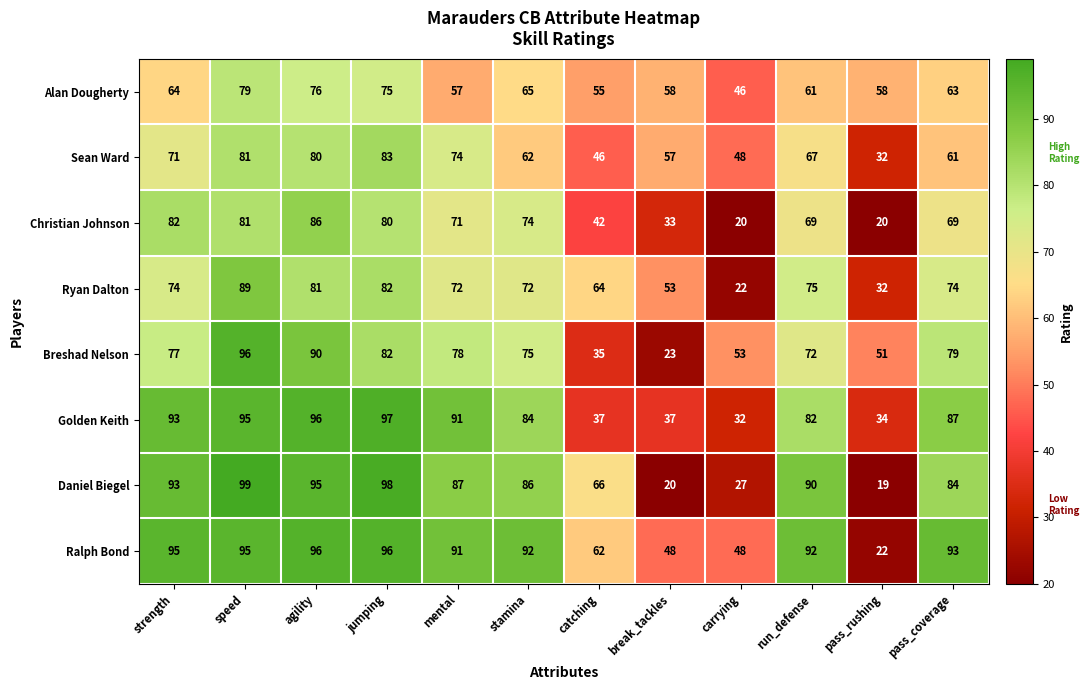

What is the difference between the maximum and second lowest values in the Ryan Dalton series?

57